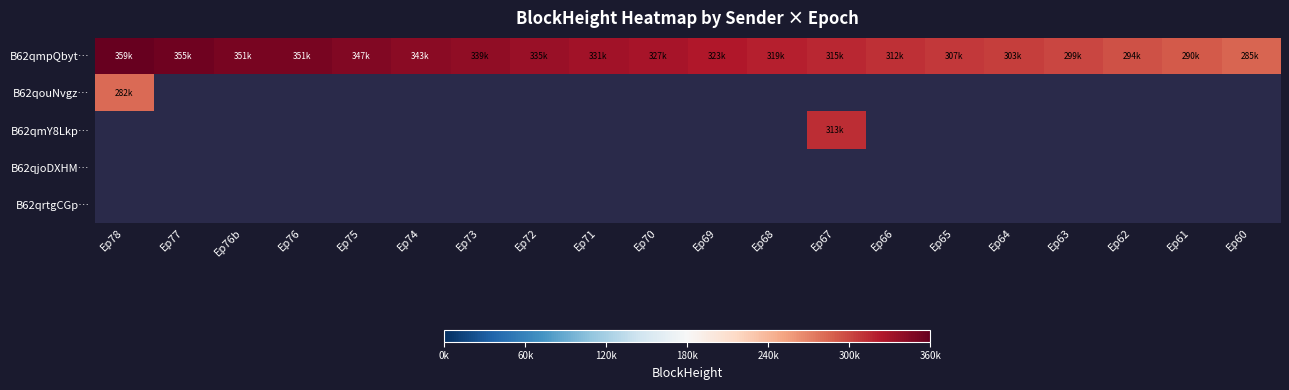

What is the difference between the highest and lowest values at Ep61?

290598